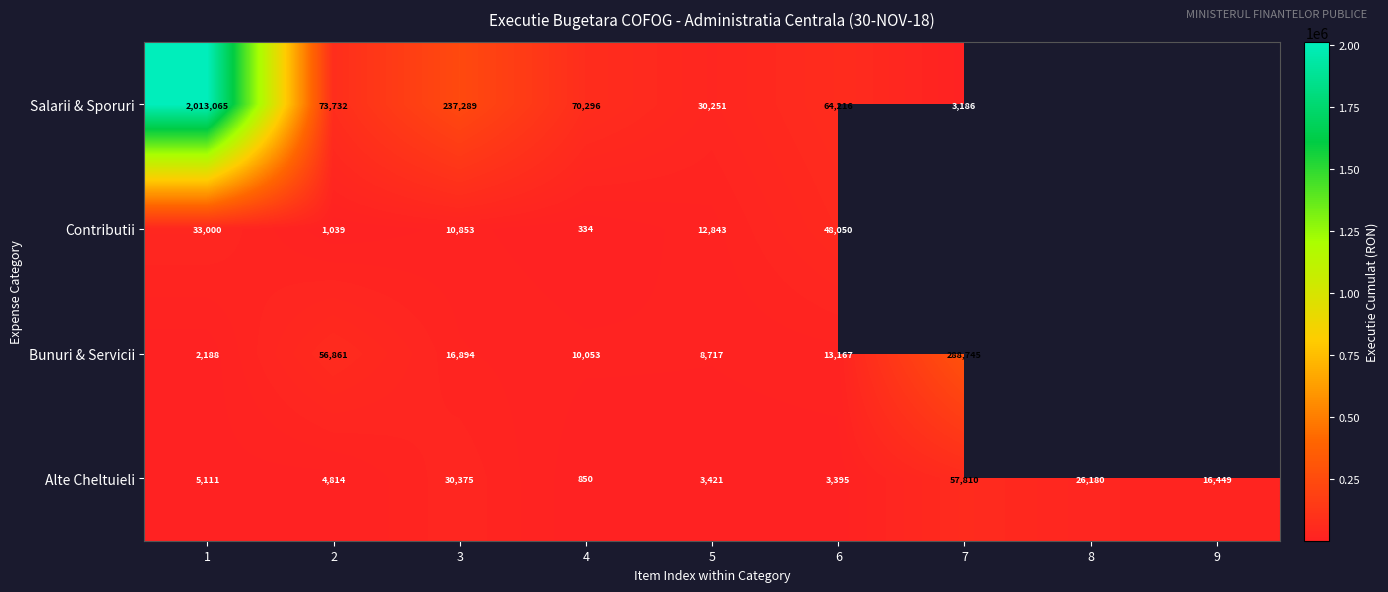

What is the difference between the highest and lowest values at 5?

26830